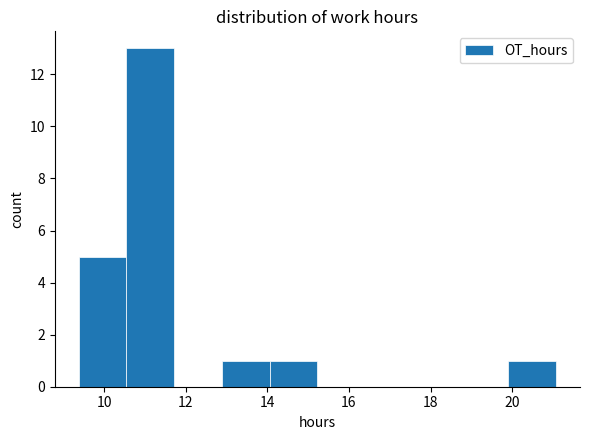

Reading left to right, transcribe this chart: for each bar, give the range it covers on the x-axis and its height. Neither the bar edges nor the heights are printed on the chart, so give them approximately, as read against the axes.

9.4 to 10.6: 5
10.6 to 11.8: 13
11.8 to 12.8: 0
12.8 to 14.0: 1
14.0 to 15.2: 1
15.2 to 16.4: 0
16.4 to 17.6: 0
17.6 to 18.8: 0
18.8 to 20.0: 0
20.0 to 21.0: 1